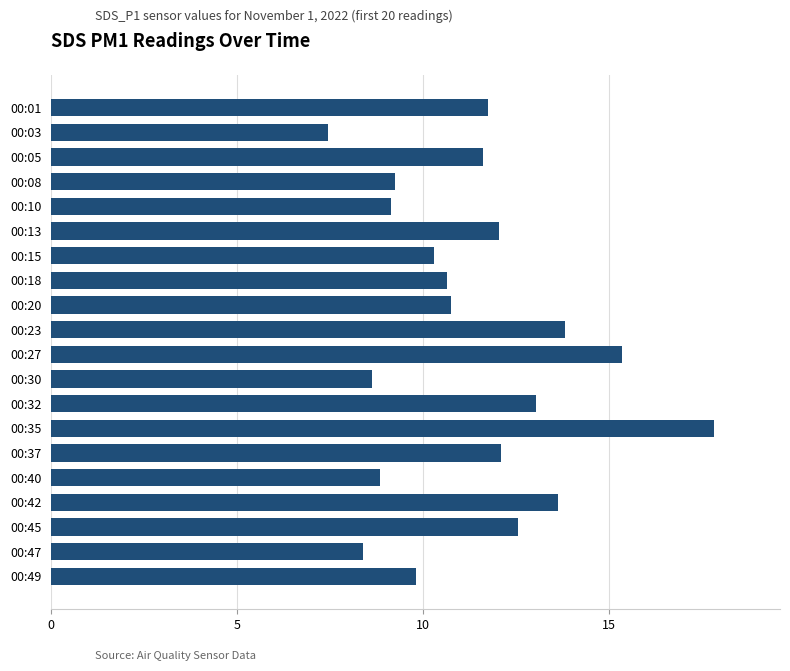

How many data points does each series have?

20